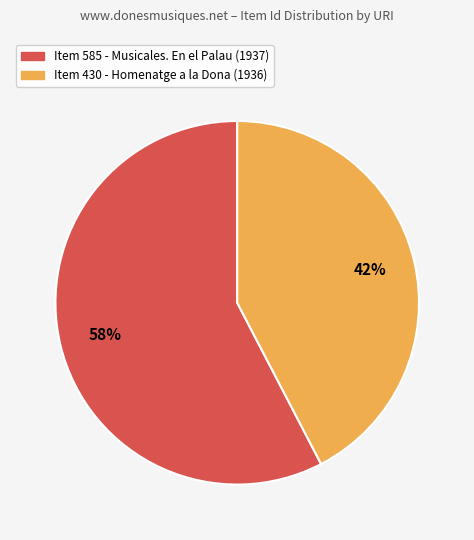

Is there any slice that represents more than half of the pie?

Yes